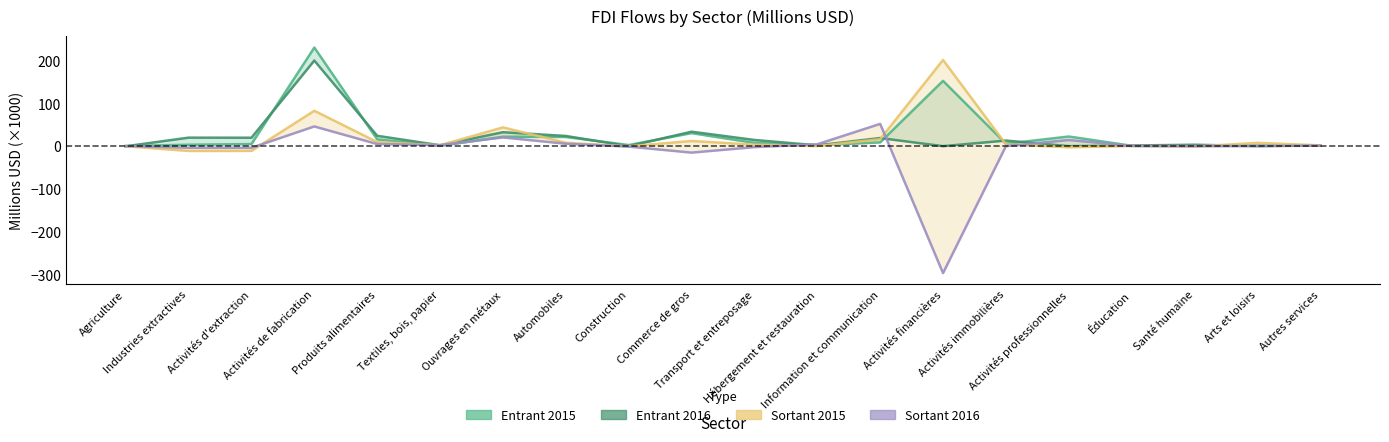

Which series has the largest total across all categories?

Entrant 2015